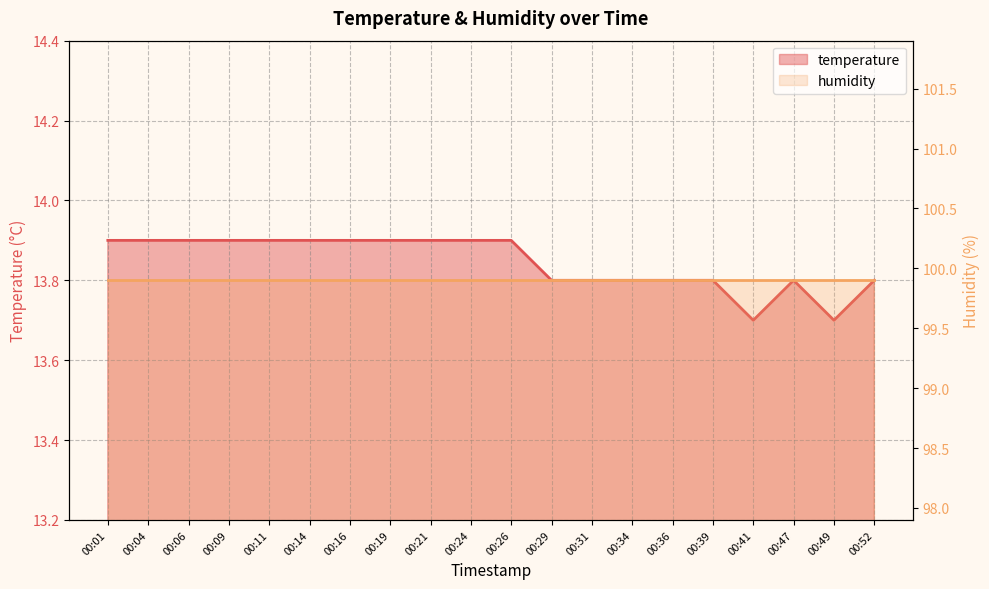

Count the values in the range 13 to 14.

20